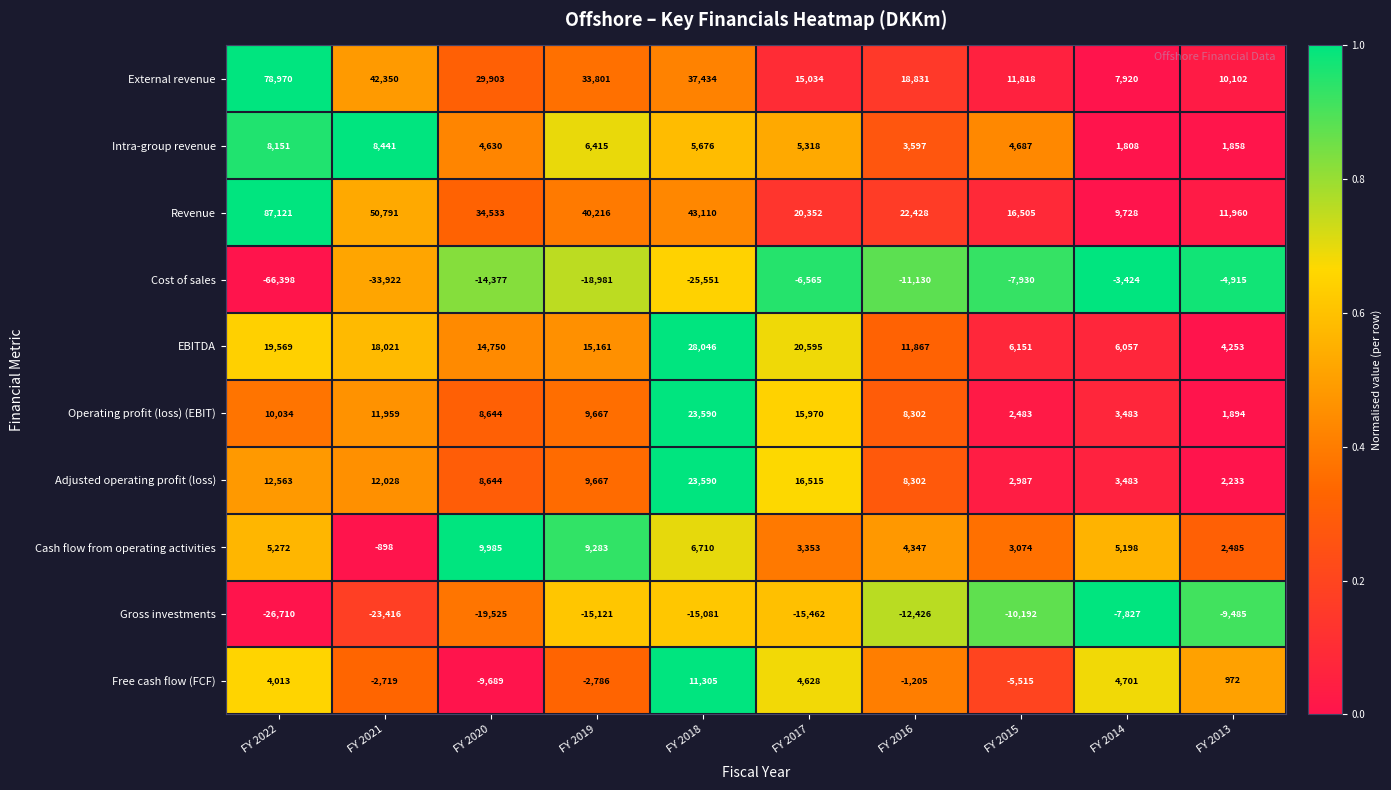

At which label does Adjusted operating profit (loss) first exceed 9667?

FY 2022